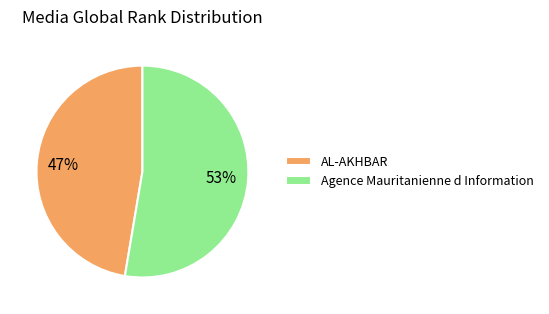

True or false: Agence Mauritanienne d Information accounts for 60% of the total.

False